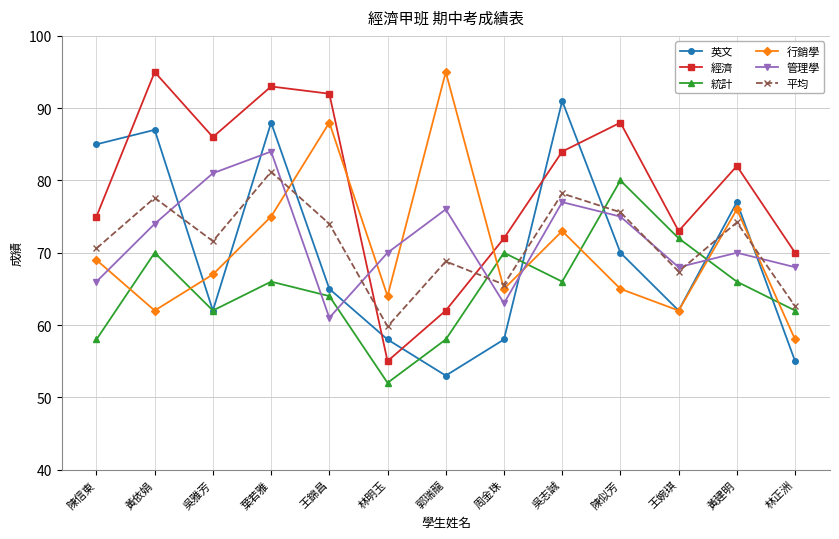

After their last crossing, which series has the higher values: 管理學 or 行銷學?

管理學